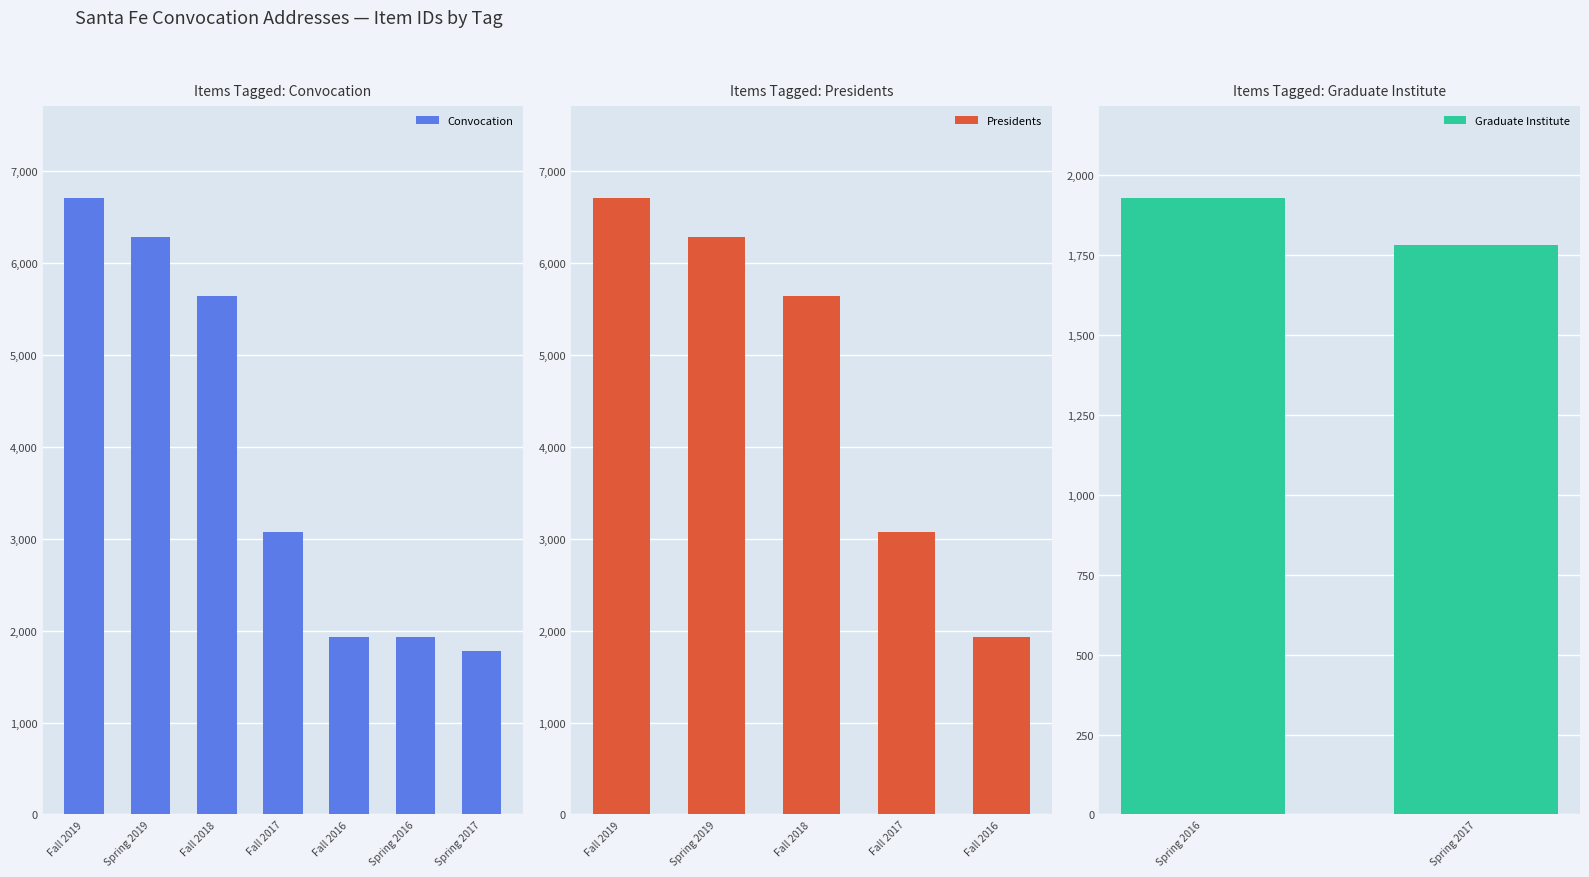

What are all the series names shown in the legend?

Convocation, Presidents, Graduate Institute